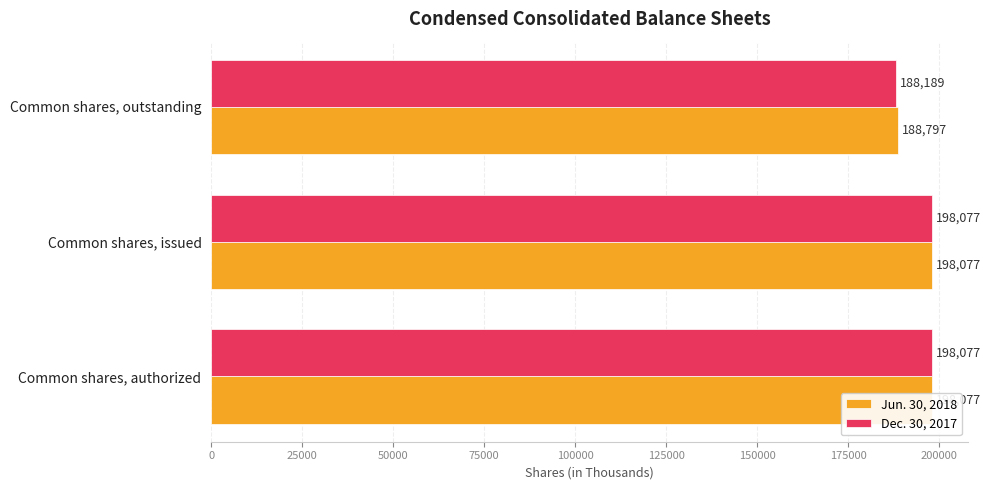

Rank the series by their maximum value, from lowest to highest.

Jun. 30, 2018, Dec. 30, 2017